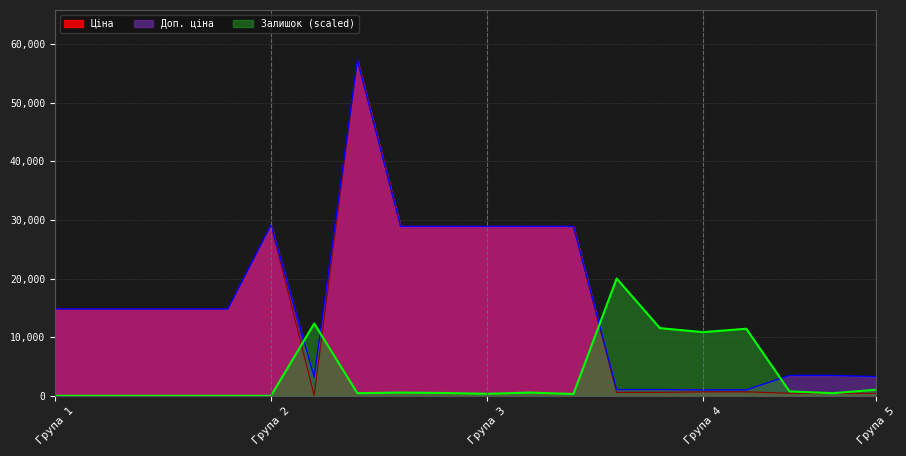

Which series has the largest range (max minus min)?

Ціна